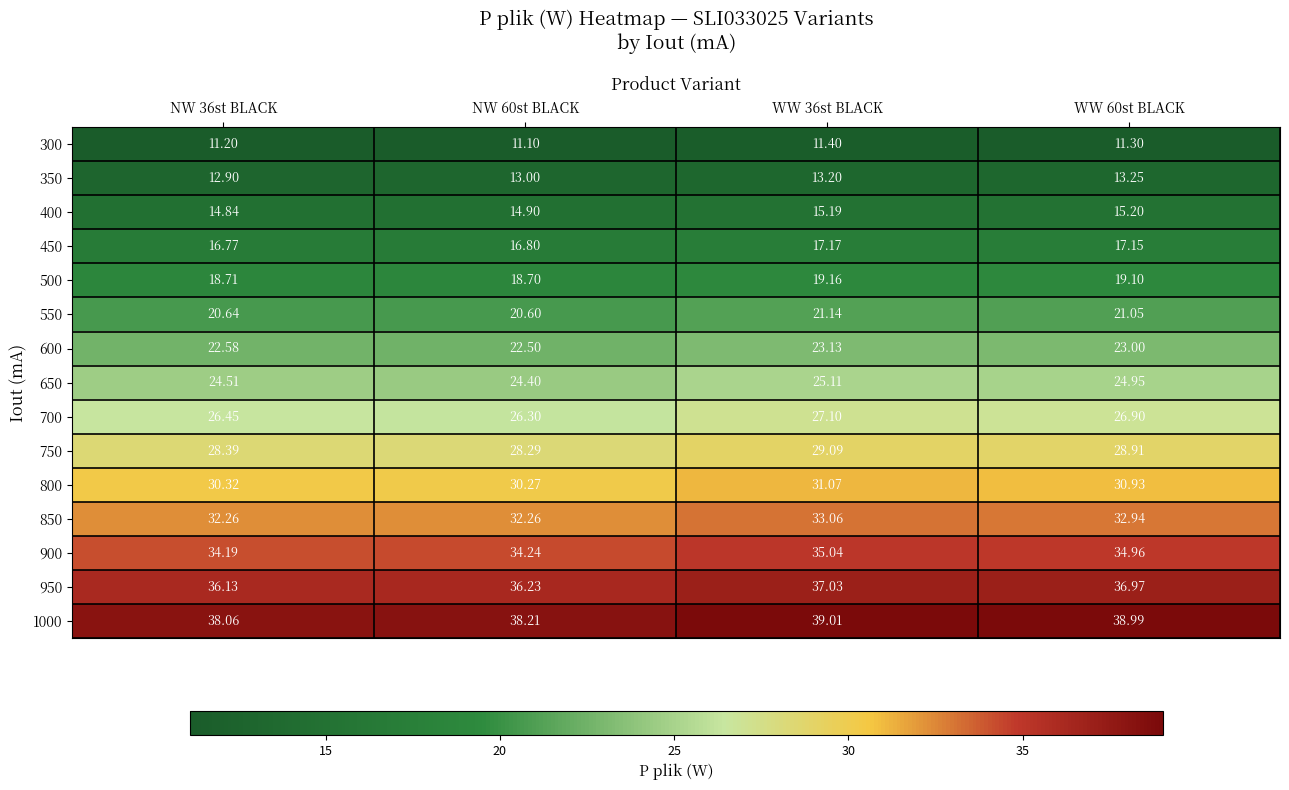

List the series in order of their peak value, lowest first.

300, 350, 400, 450, 500, 550, 600, 650, 700, 750, 800, 850, 900, 950, 1000